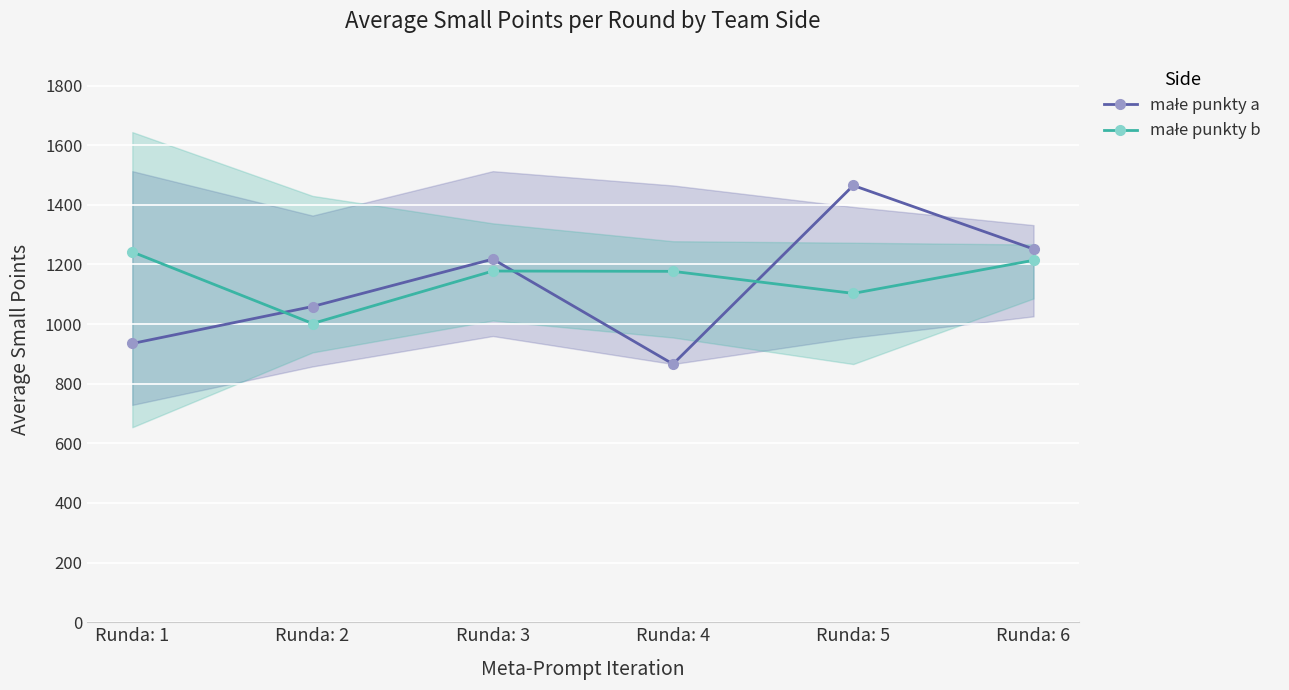

In małe punkty a, how many points are lower than both neighbors (excluding endpoints)?

1